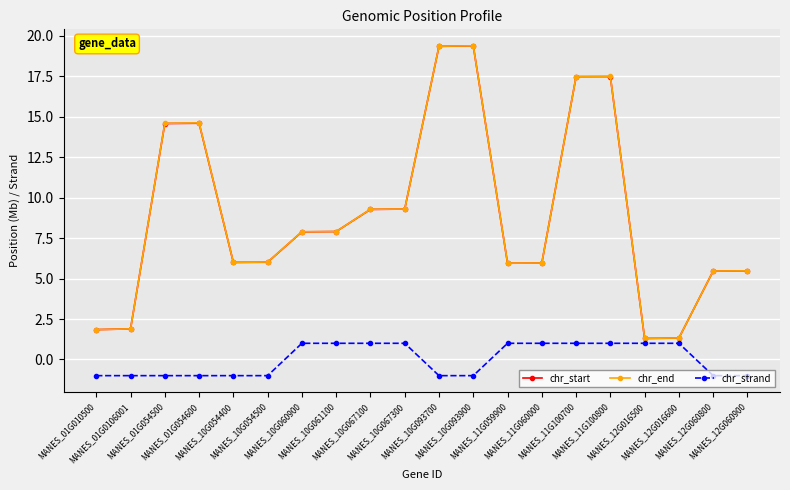

At how many categories does at least one series exceed 15?

4